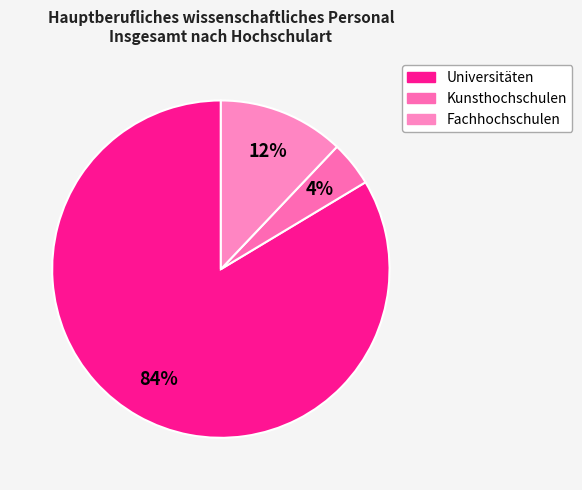

Rank the categories by value from lowest to highest.

Kunsthochschulen, Fachhochschulen, Universitäten